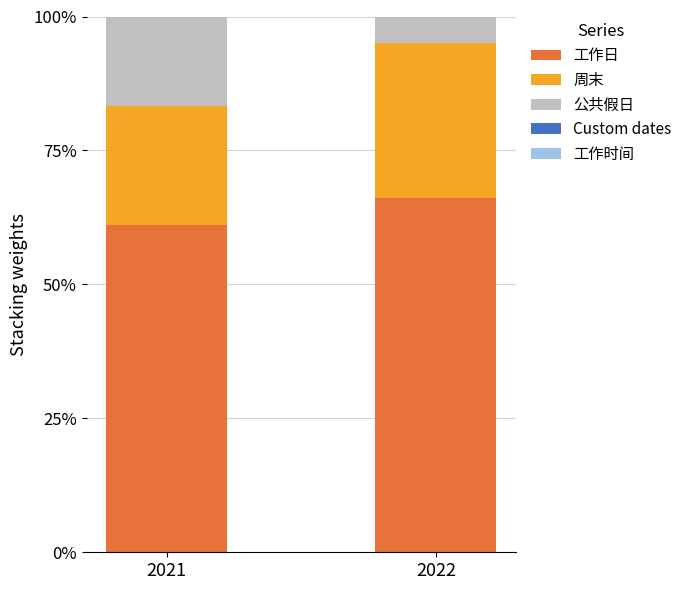

The value of 工作日 at 2022 is 66.1. True or false?

True